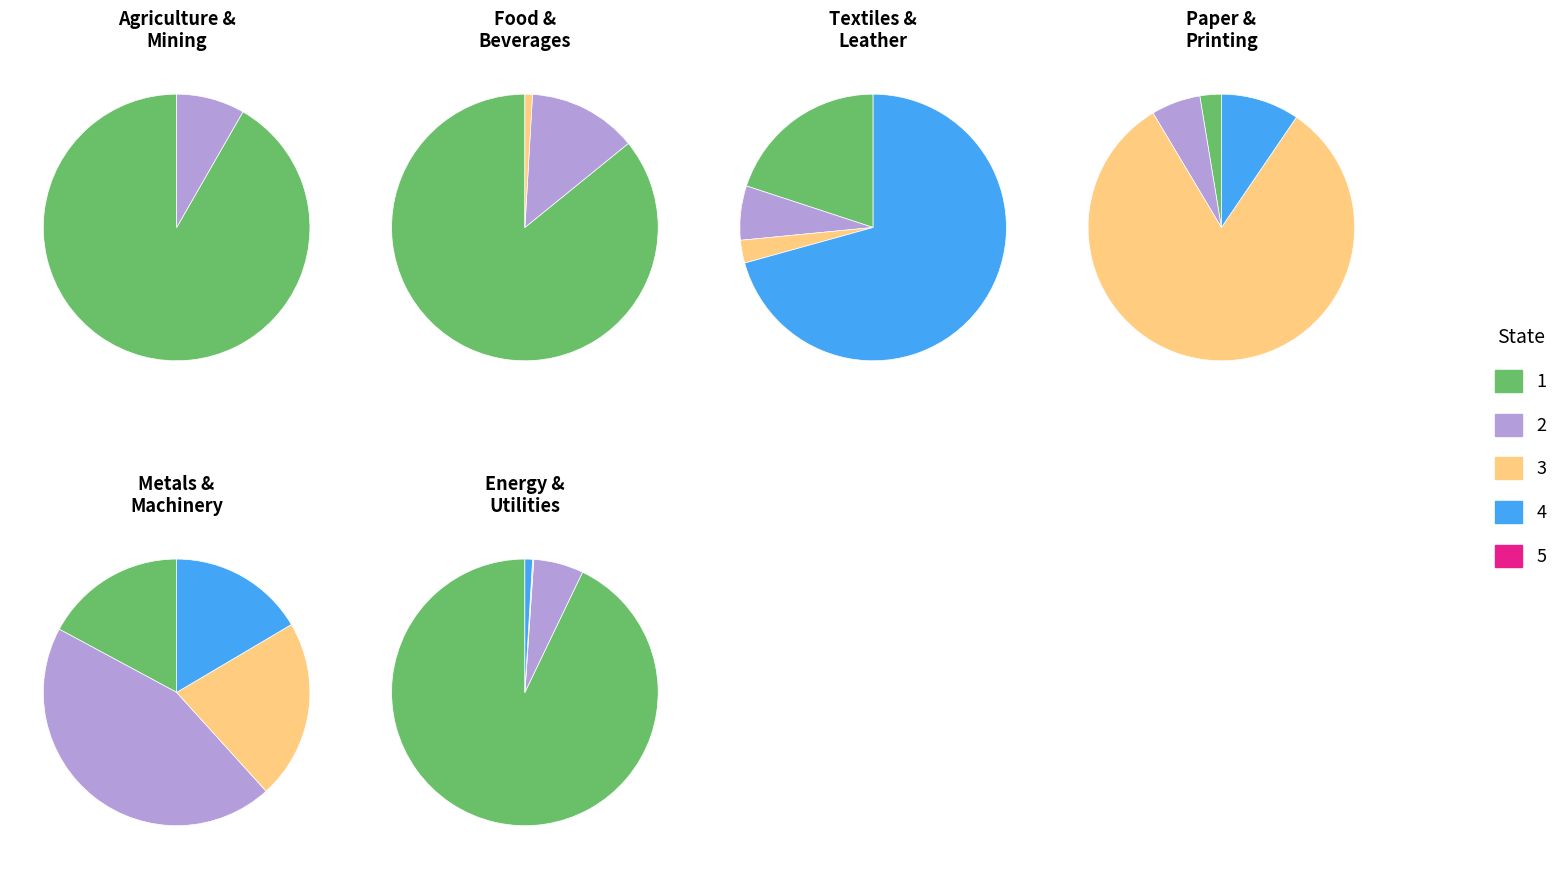

Does any single category account for the majority?

Yes